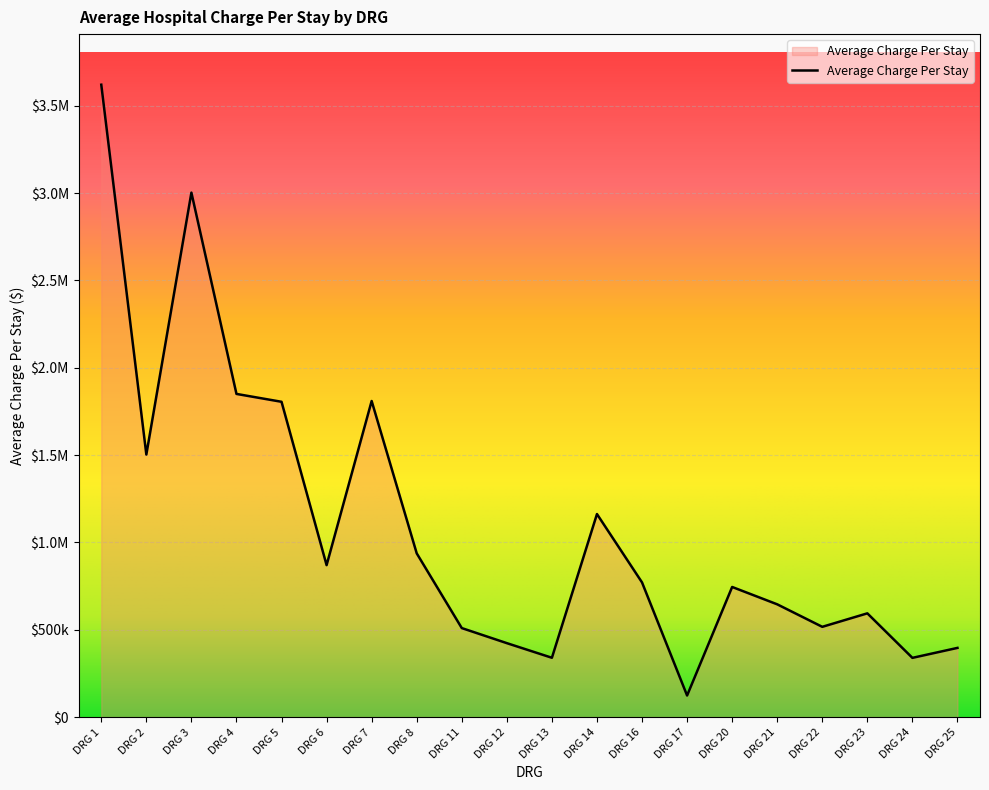

Reading left to right, extract all data points from this chart.

DRG 1=3620880.8	DRG 2=1503399.3	DRG 3=3003015.5	DRG 4=1850523.7	DRG 5=1805470.8	DRG 6=870241.9	DRG 7=1809909.8	DRG 8=937690.3	DRG 11=509860.7	DRG 12=423597.0	DRG 13=339873.2	DRG 14=1162714.1	DRG 16=771228.5	DRG 17=123741.4	DRG 20=745234.4	DRG 21=645879.5	DRG 22=517052.5	DRG 23=594250.2	DRG 24=339371.8	DRG 25=396410.1